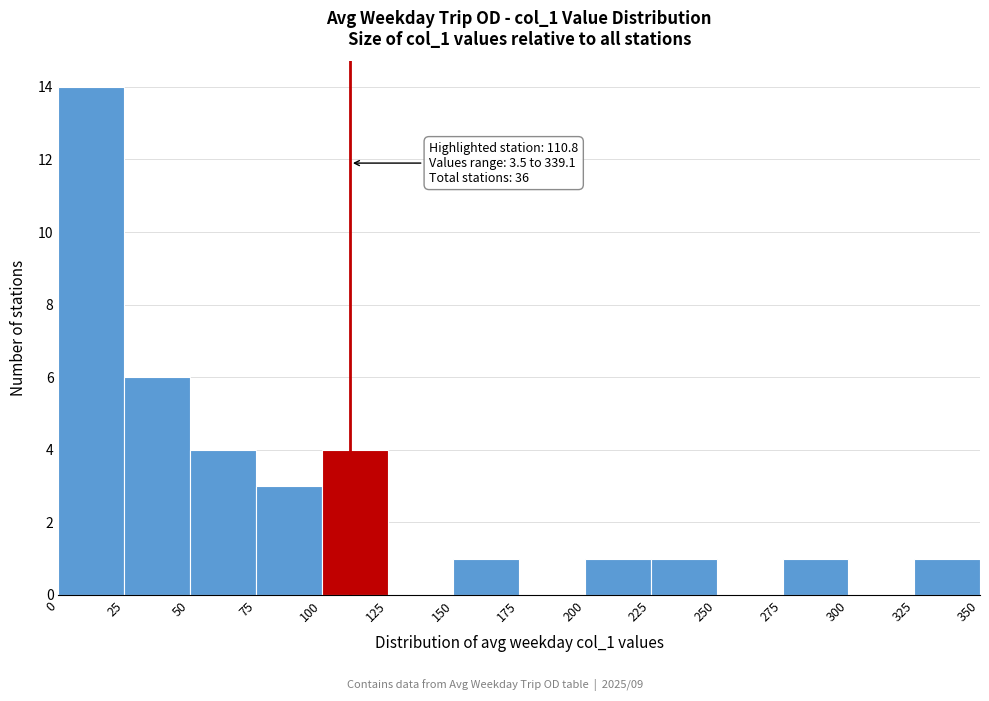

Over which range of the x-axis is the bar tallest?

0 to 25